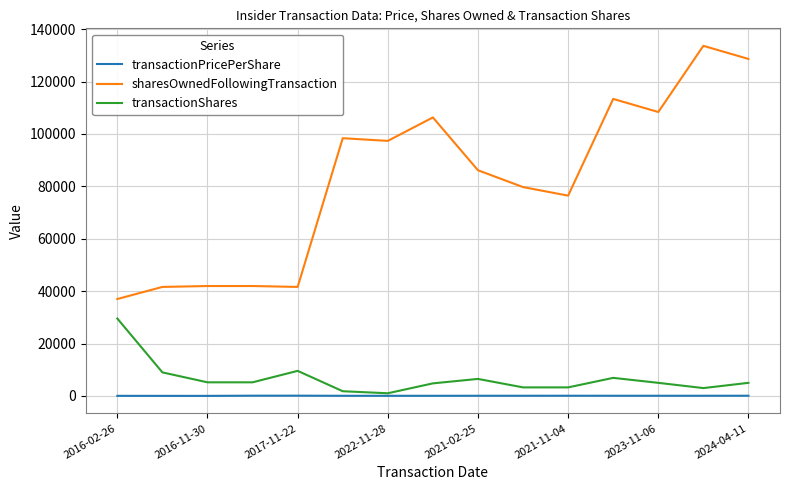

List the series in order of their peak value, lowest first.

transactionPricePerShare, transactionShares, sharesOwnedFollowingTransaction